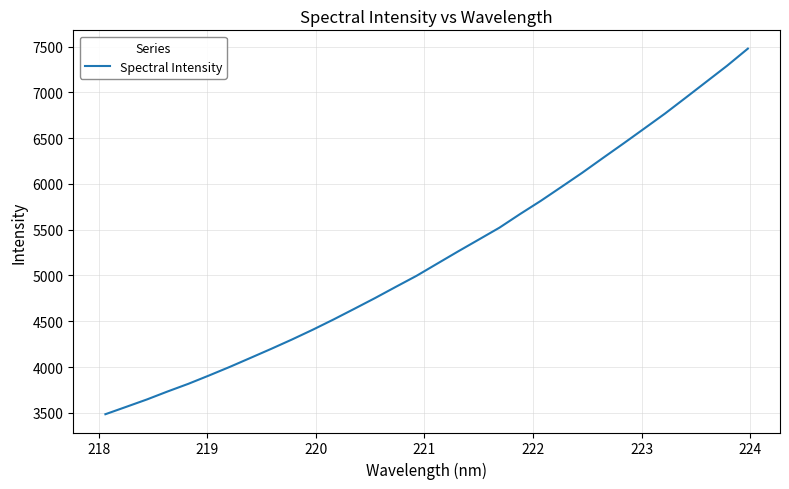

What is the difference between the maximum and minimum values?

3994.0